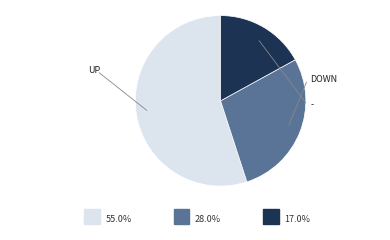

Is there a majority slice in this chart?

Yes